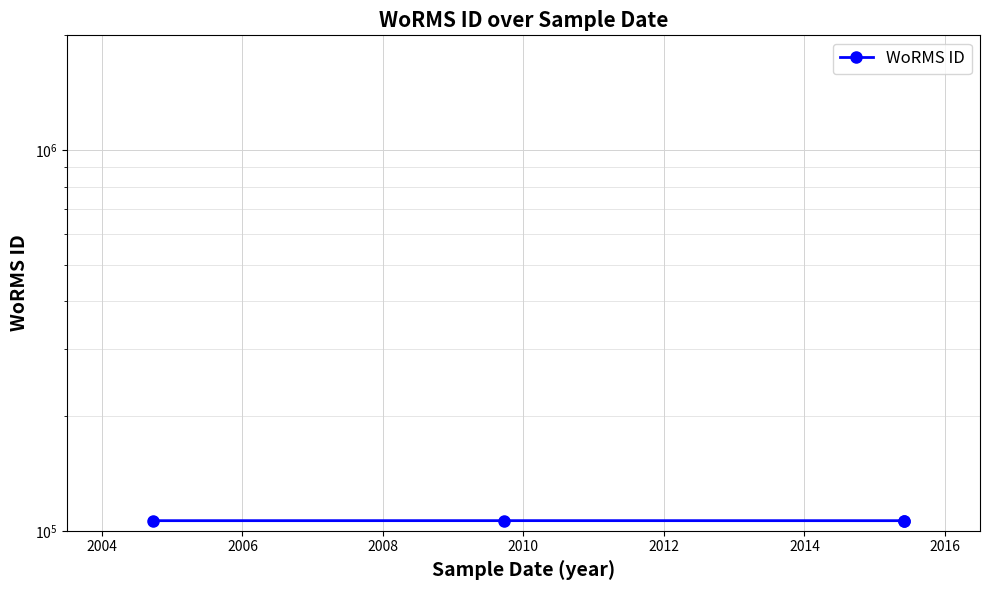

Reading right to left, transcribe all the data shown in this chart.

106285	106285	106305	106285